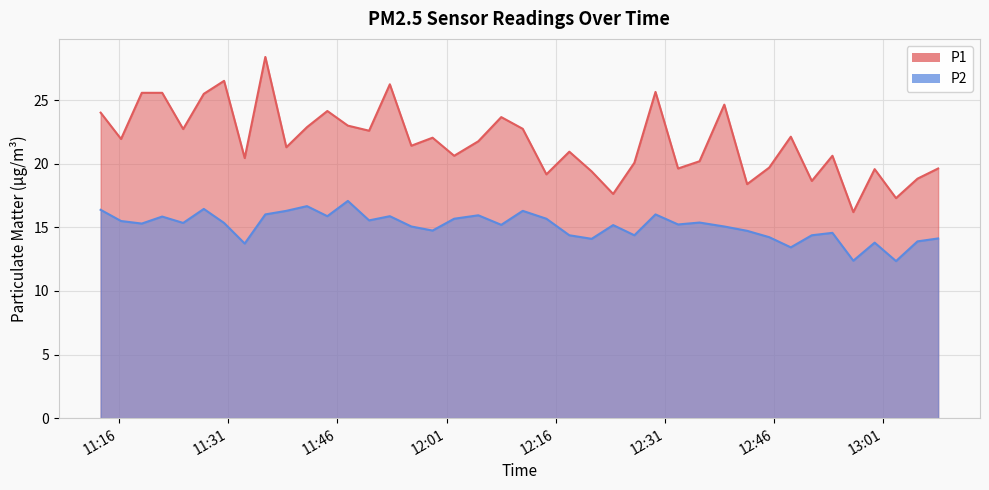

List the series in order of their peak value, highest first.

P1, P2